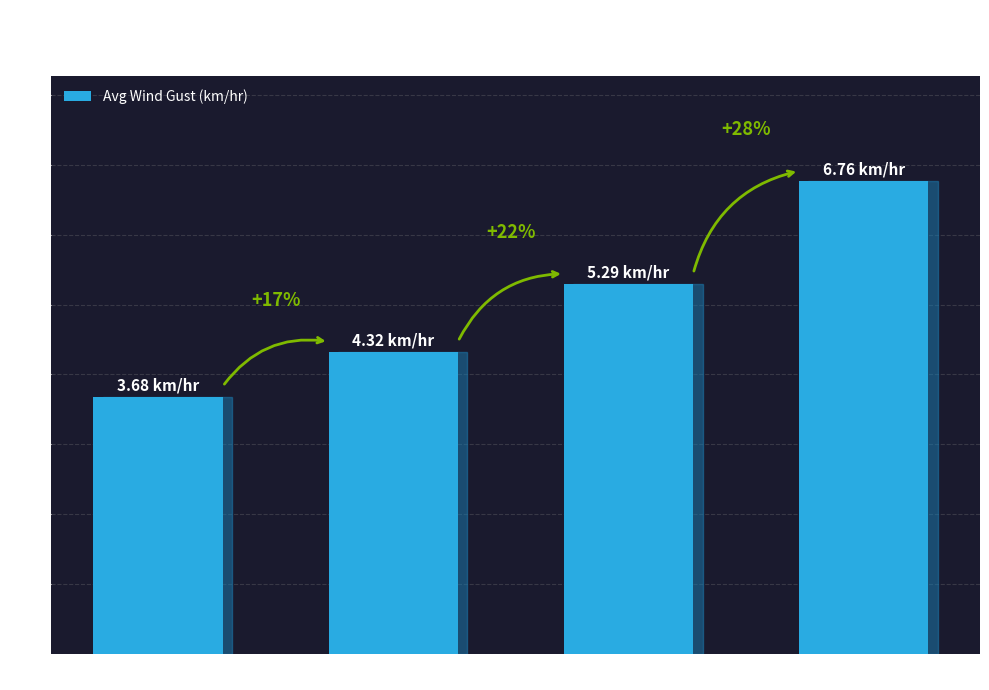

What is the value of the 1st bar from the left?

3.7